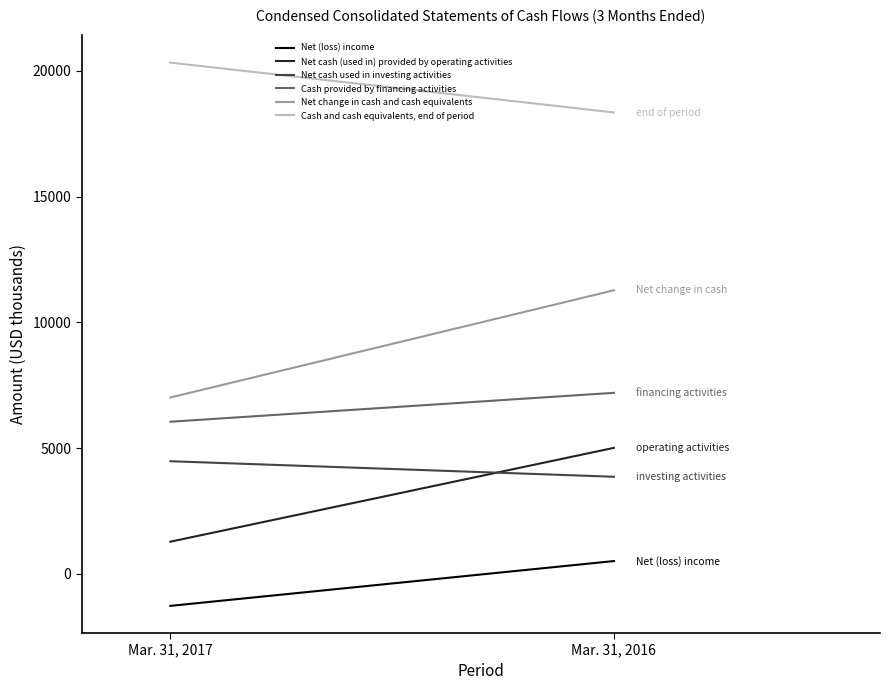

Which has a higher value, Mar. 31, 2017 or Mar. 31, 2016?

Mar. 31, 2016